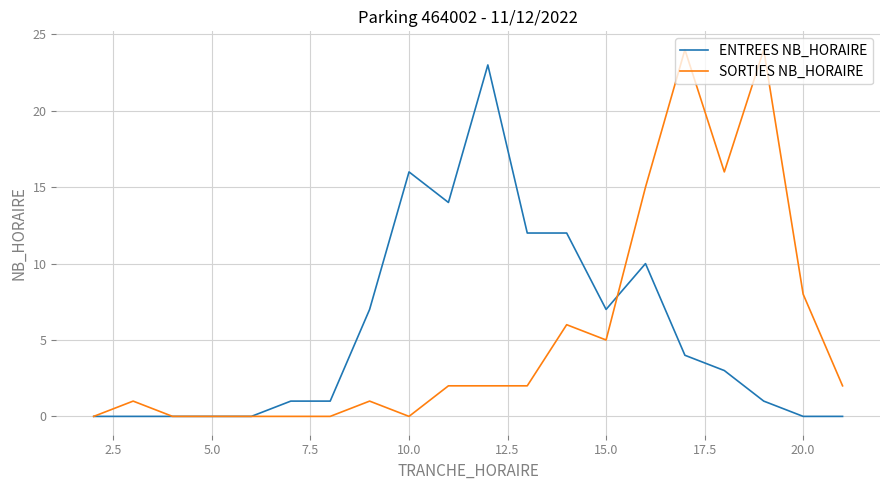

Which series has the largest range (max minus min)?

SORTIES NB_HORAIRE